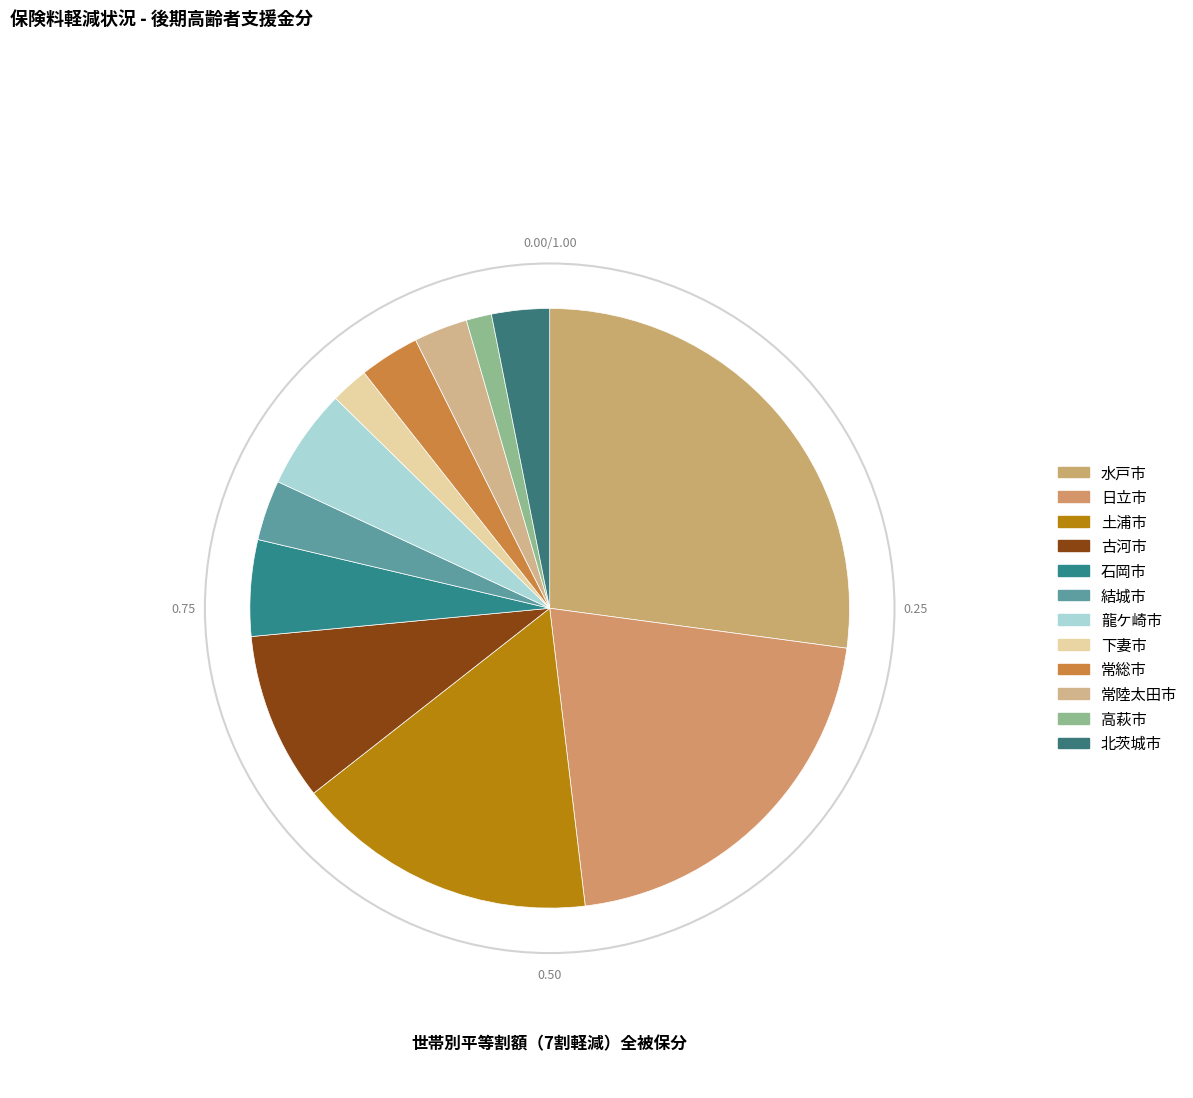

To the nearest percent, what is the average slice percentage?

8%